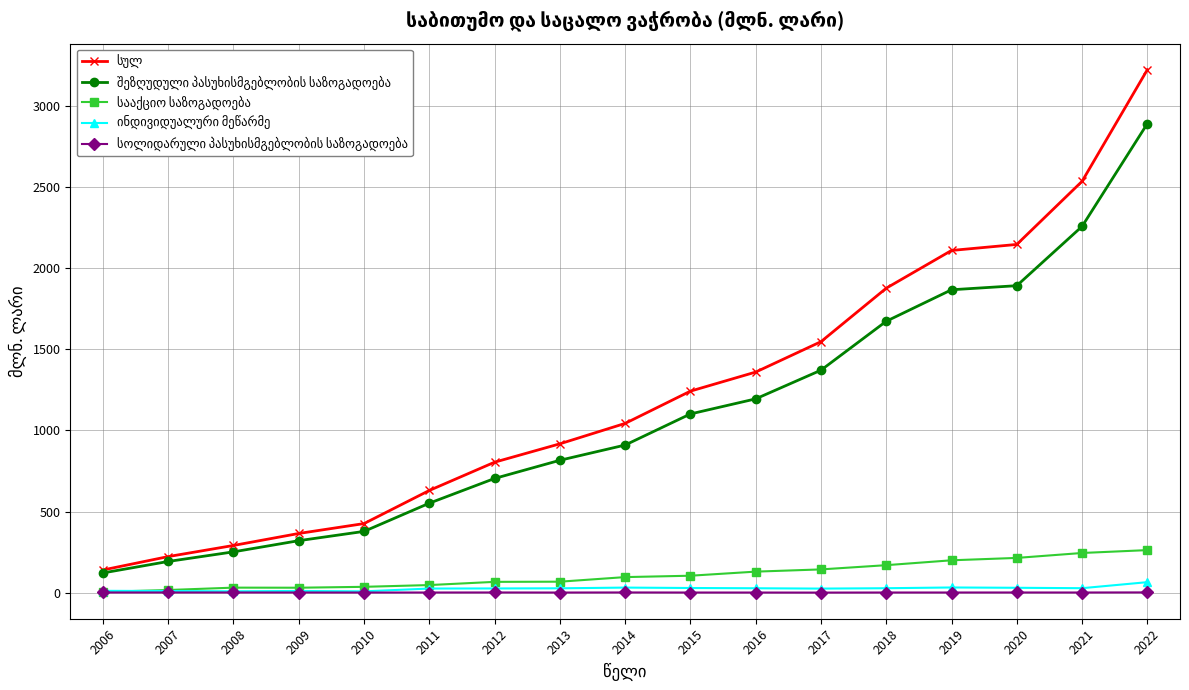

Which label corresponds to the largest value in the chart?

2022